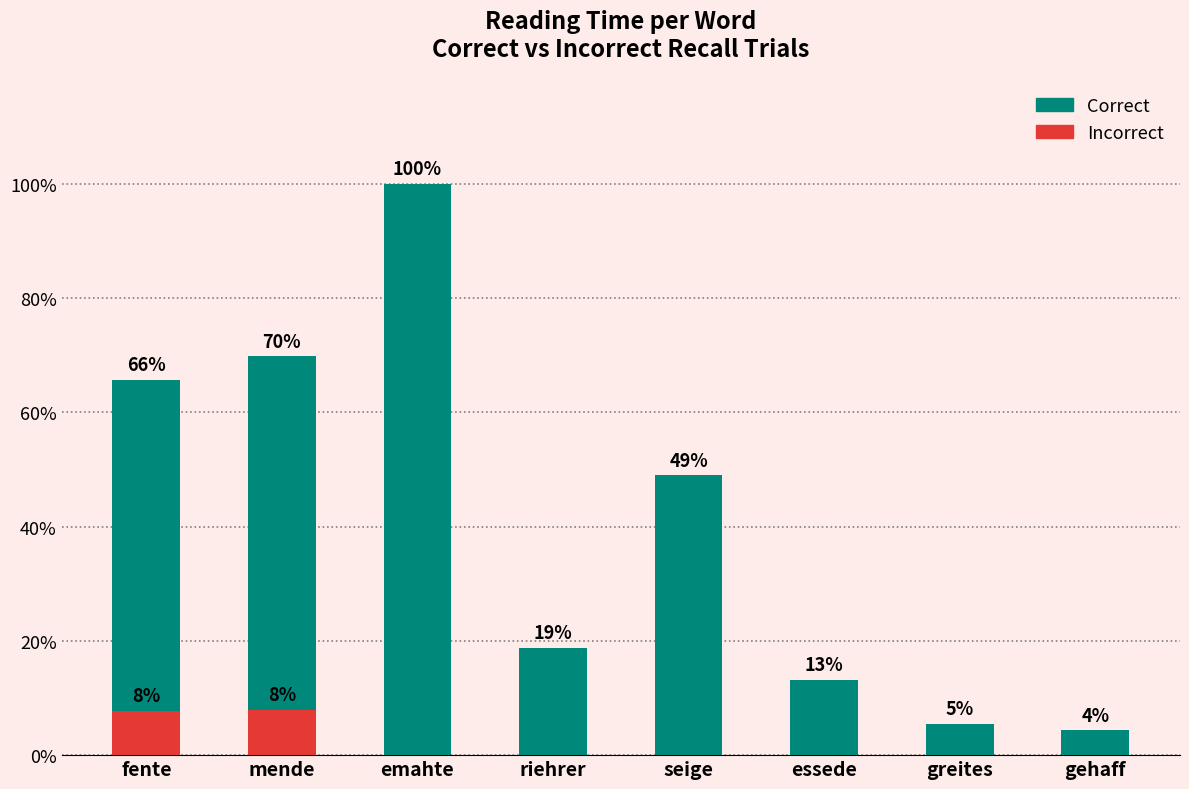

Rank the series at fente from lowest to highest value.

Incorrect, Correct